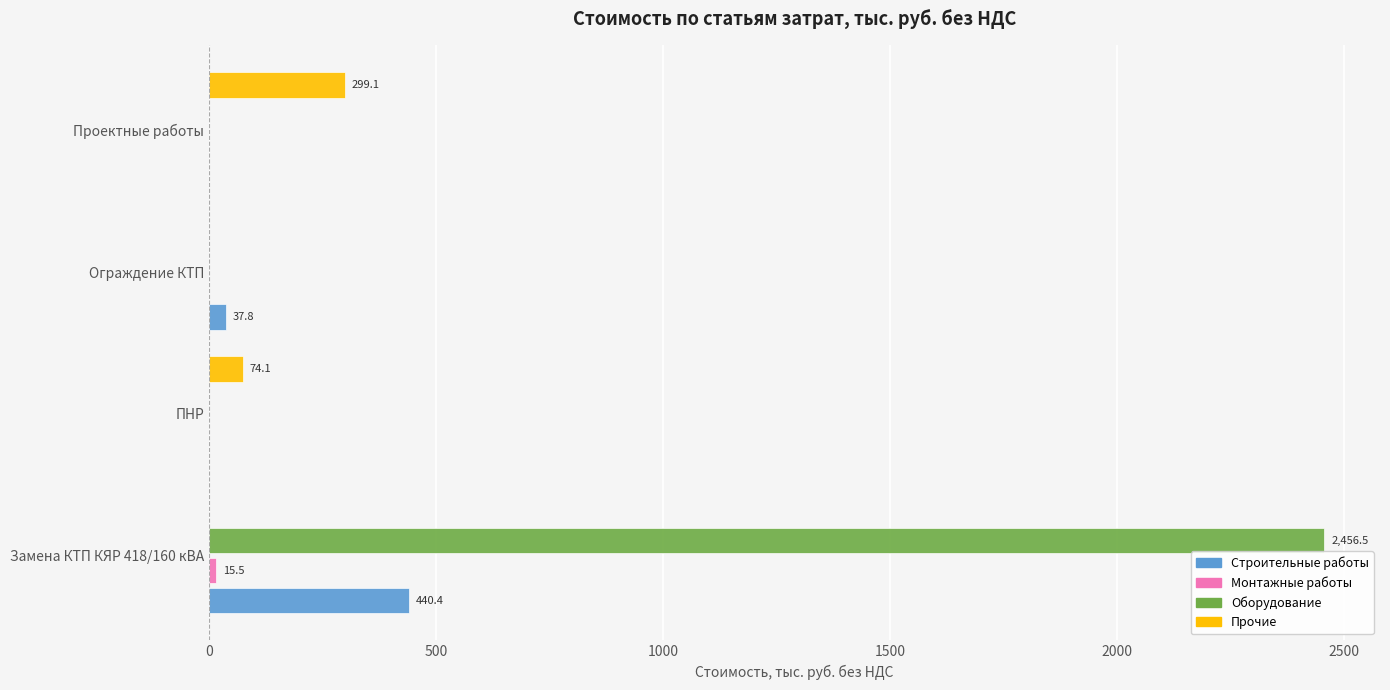

Which label corresponds to the largest value in the chart?

Замена КТП КЯР 418/160 кВА